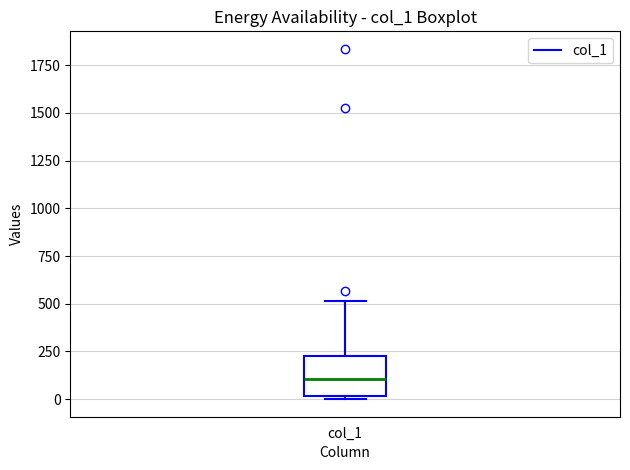

Transcribe this box plot: give where the median line is, the range the box spans, and where the two whiskers end, as read against the y-axis. The values are not printed on the chart, so give them approximately, as read against the axis.

median 100, box 0 to 250, whiskers 0 (just below the box's lower edge) to 500